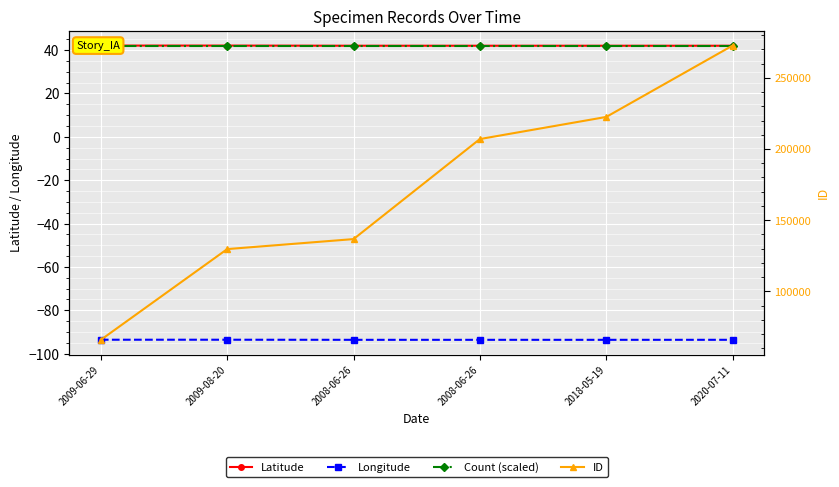

At which category does the chart reach its peak across all series?

2020-07-11